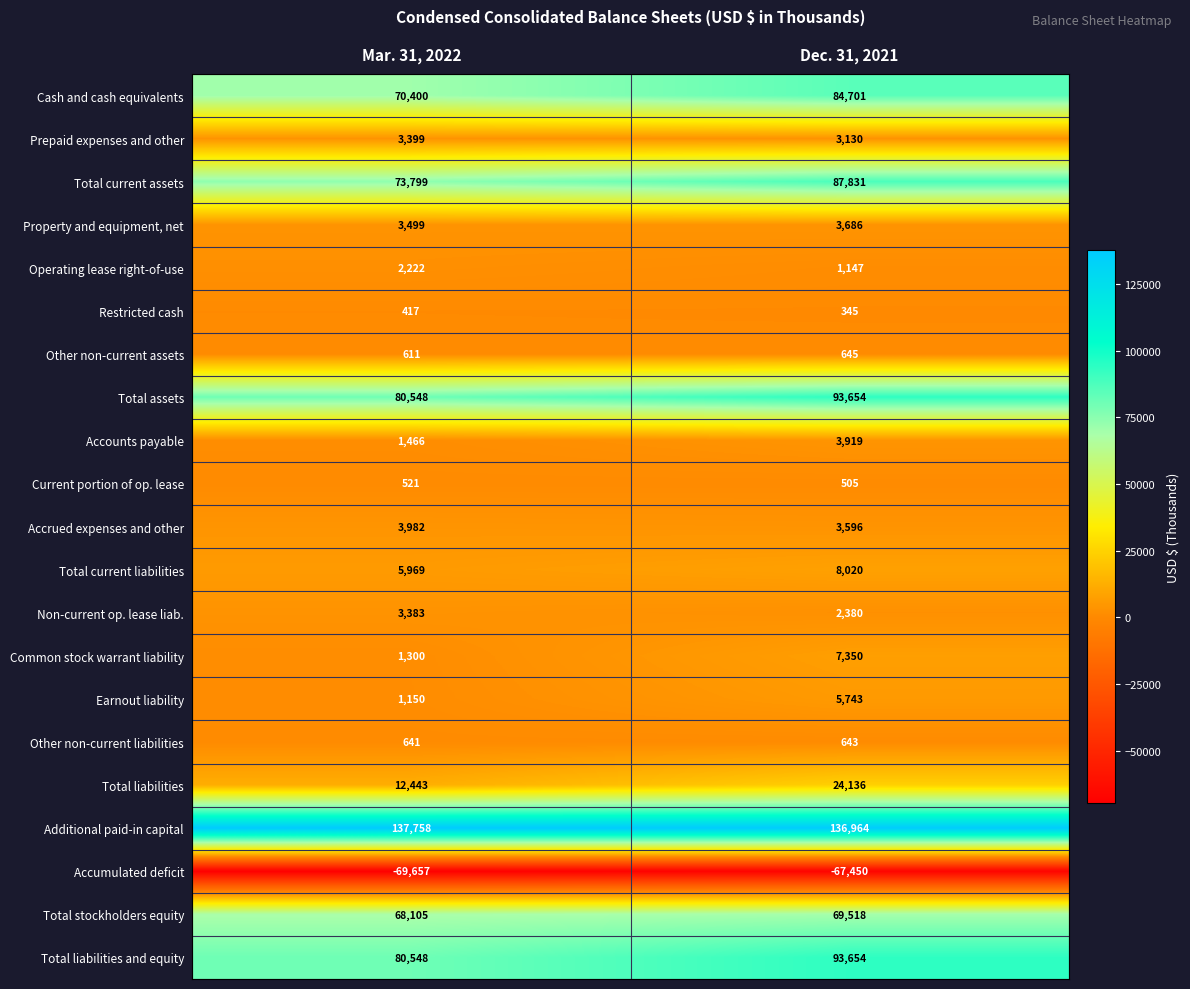

What is the greatest value displayed?

137758